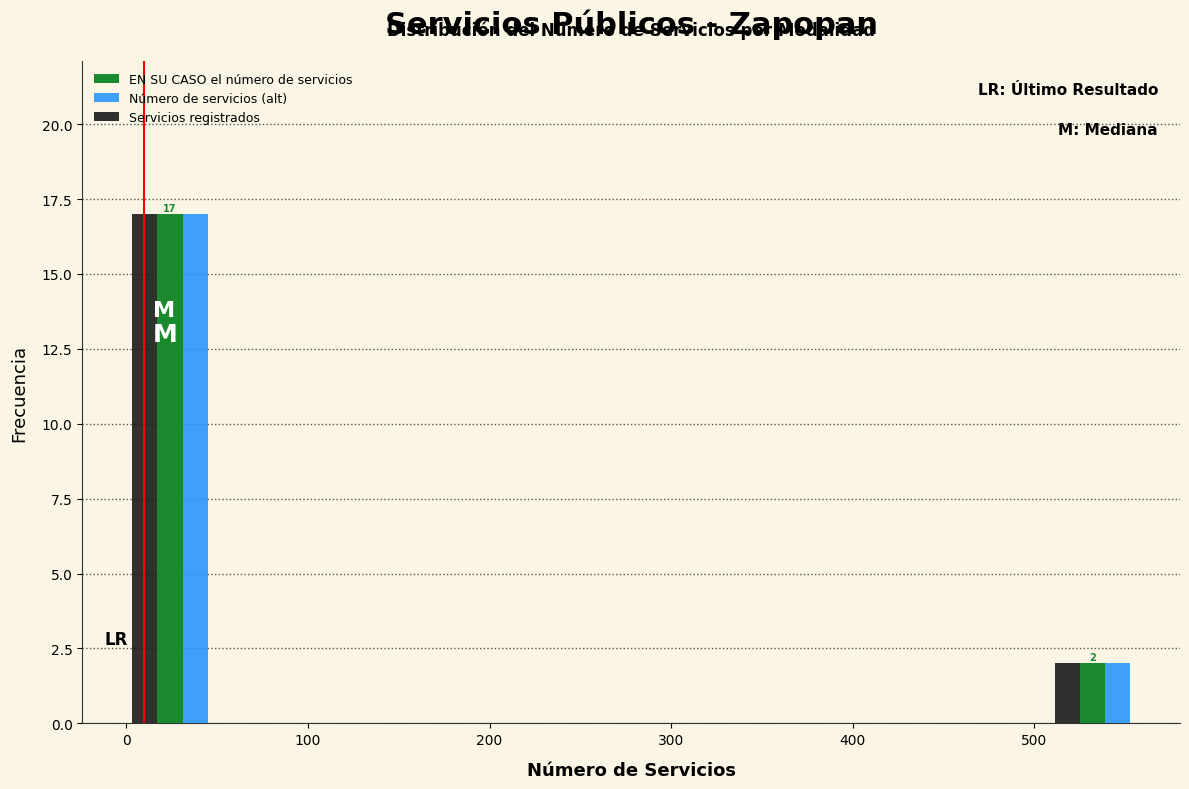

In the Número de servicios (alt) series, which range on the x-axis has the tallest bar?

0 to 50